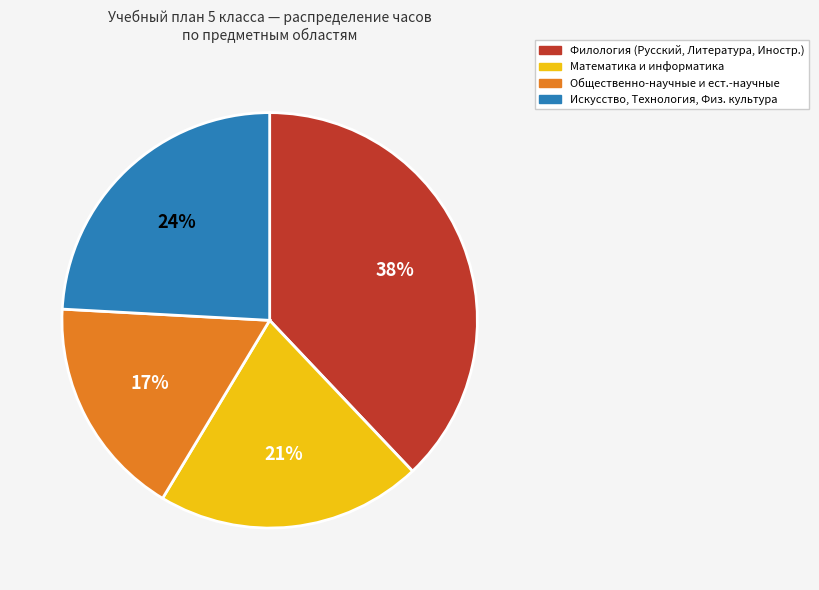

Is there any slice that represents more than half of the pie?

No